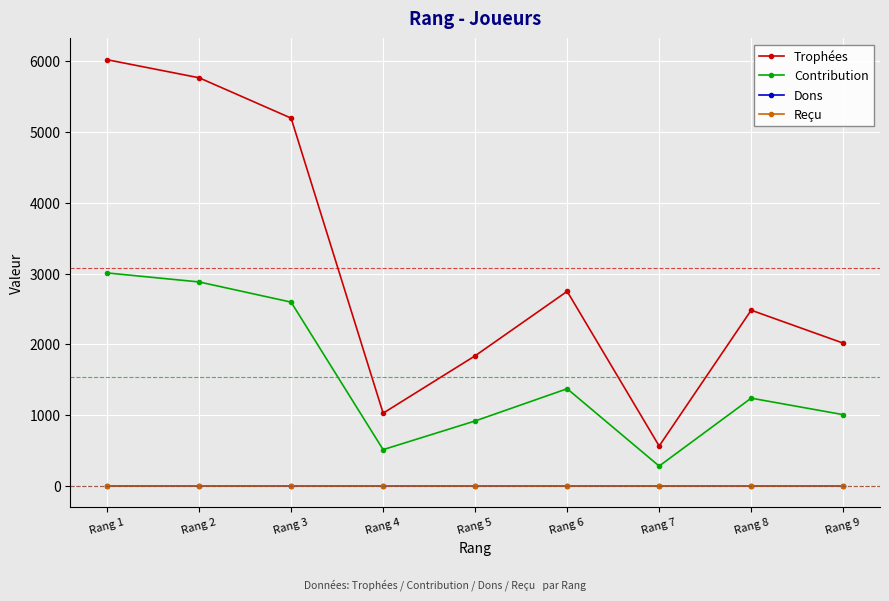

Between Rang 1 and Rang 3, which series saw the biggest shift?

Trophées